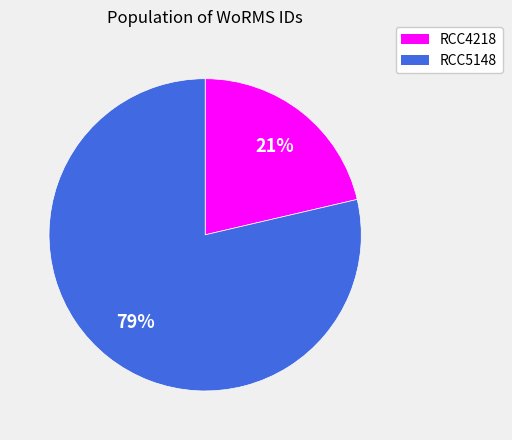

Which category accounts for the majority?

RCC5148